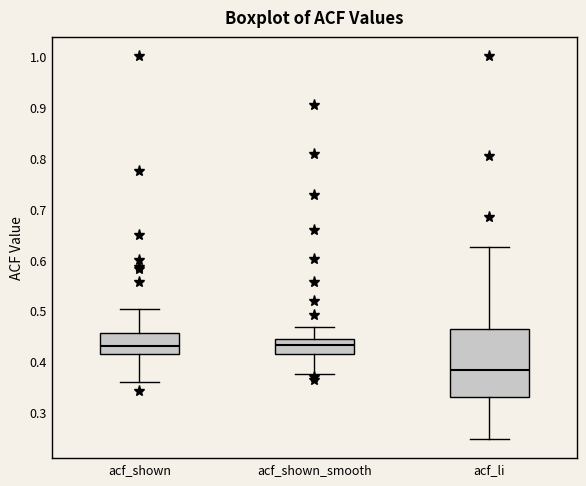

Which box is the tallest, from its lower edge to its upper edge?

acf_li